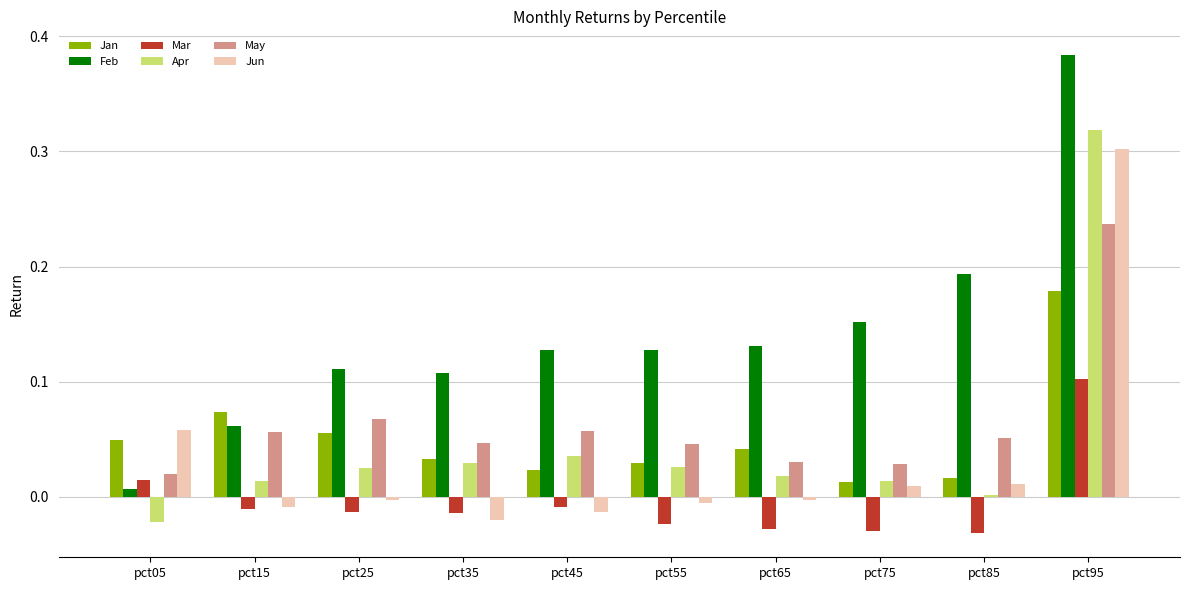

The Jun series shows -0.0 at pct65. True or false?

True